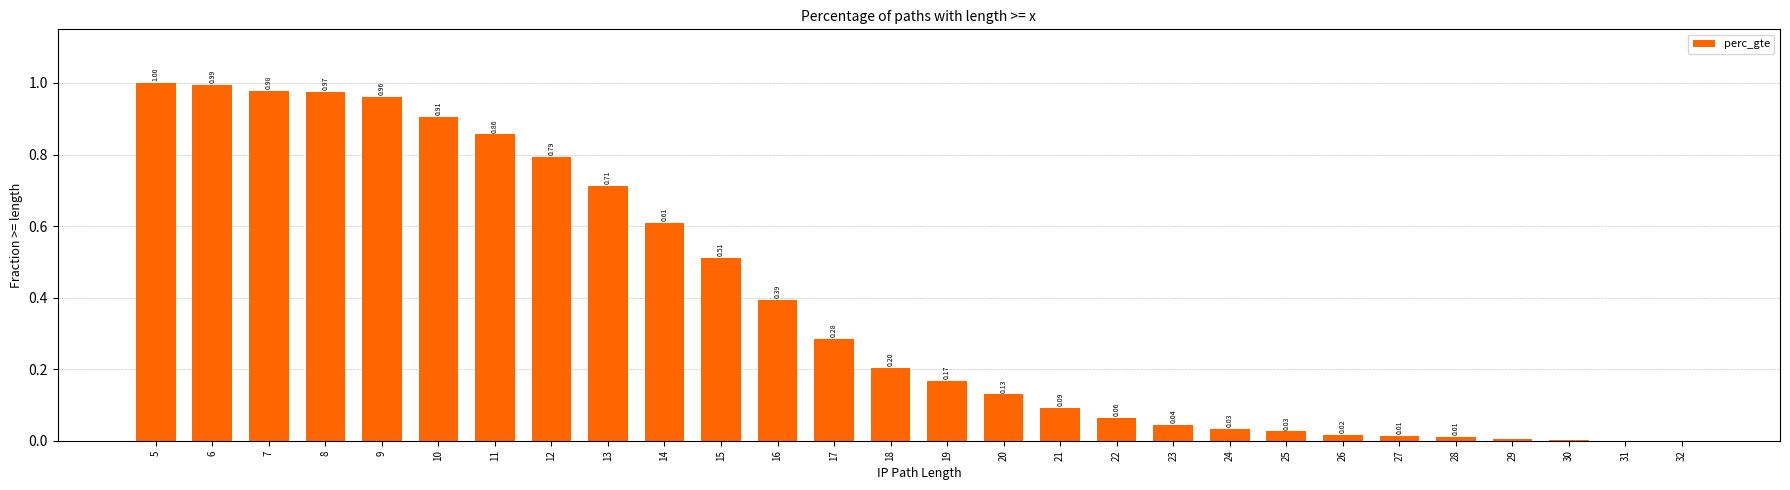

What is the change in value from 8 to 13?

-0.3